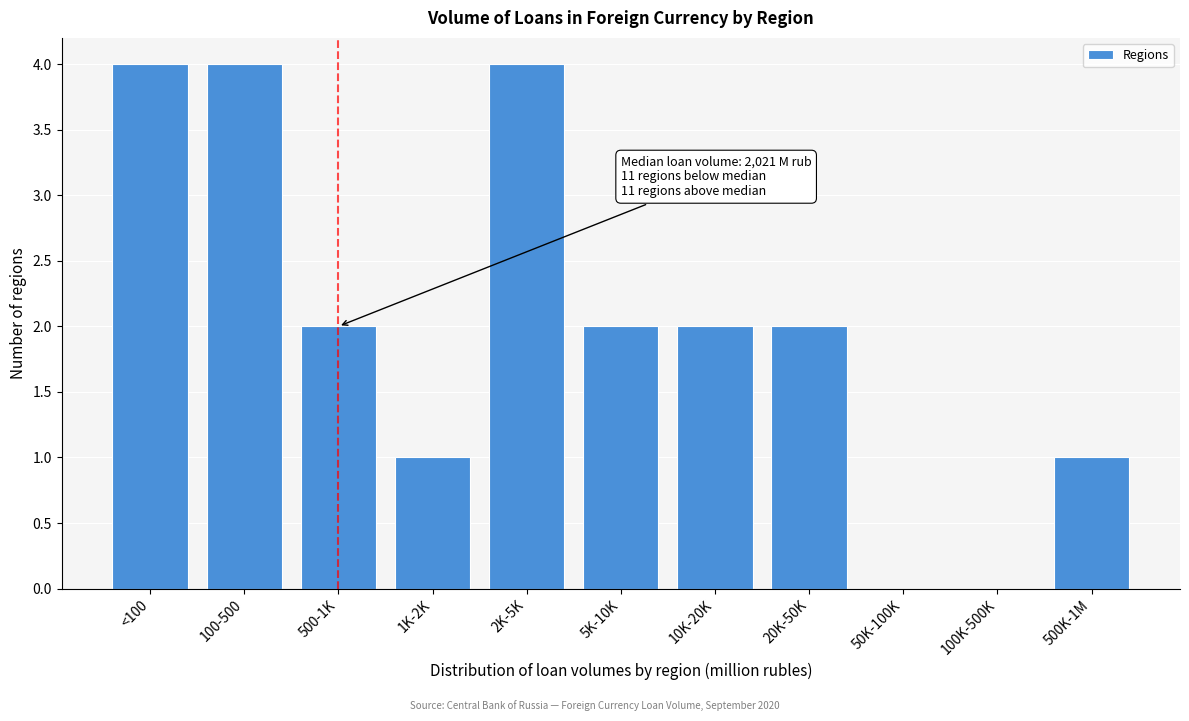

Reading left to right, transcribe all the data shown in this chart.

<100=4	100-500=4	500-1K=2	1K-2K=1	2K-5K=4	5K-10K=2	10K-20K=2	20K-50K=2	50K-100K=0	100K-500K=0	500K-1M=1